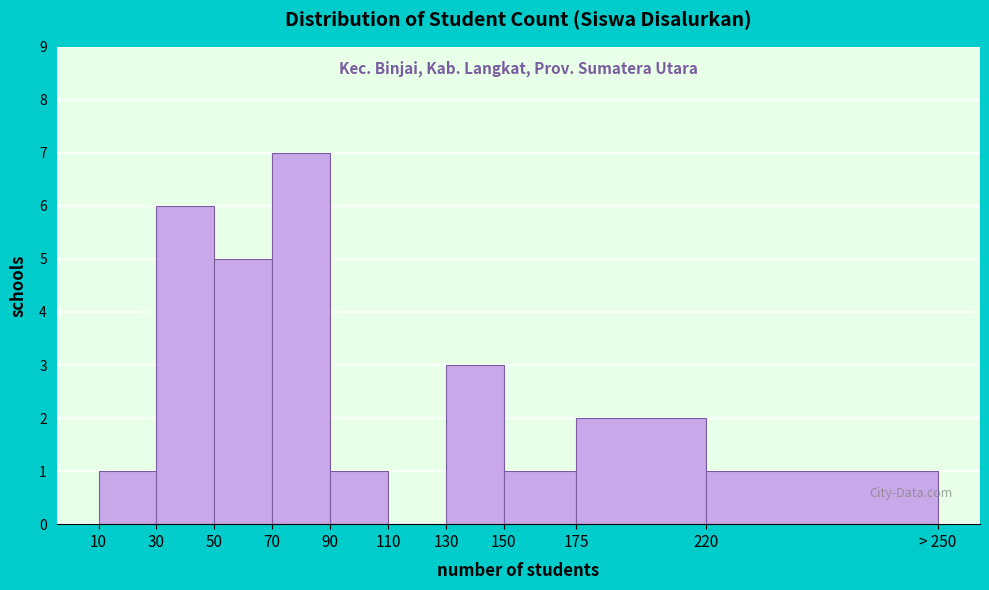

Reading left to right, list all the values displayed in this chart.

10=1	30=6	50=5	70=7	90=1	110=0	130=3	150=1	175=2	220=1